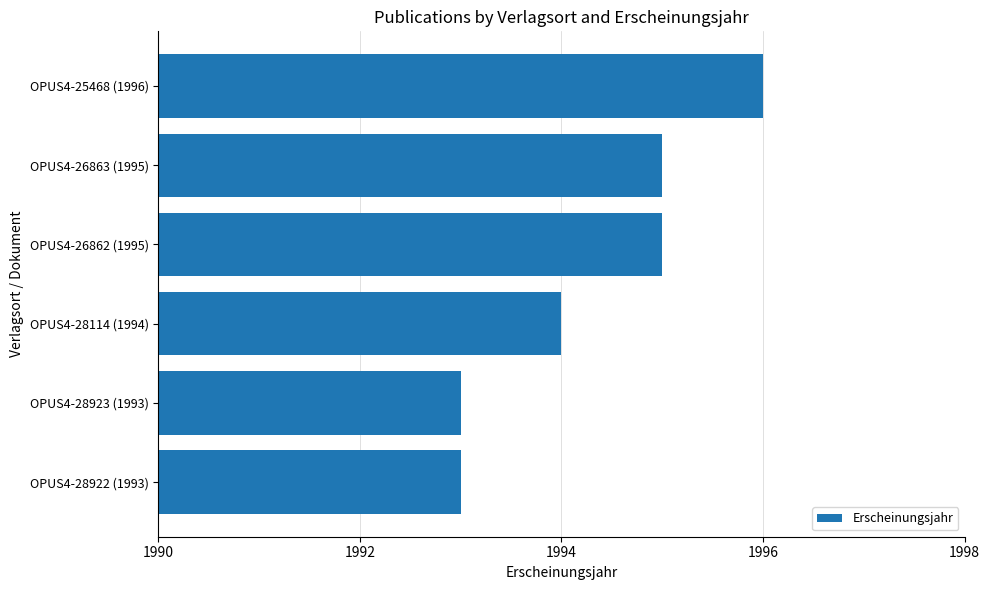

What is the greatest value displayed?

1996